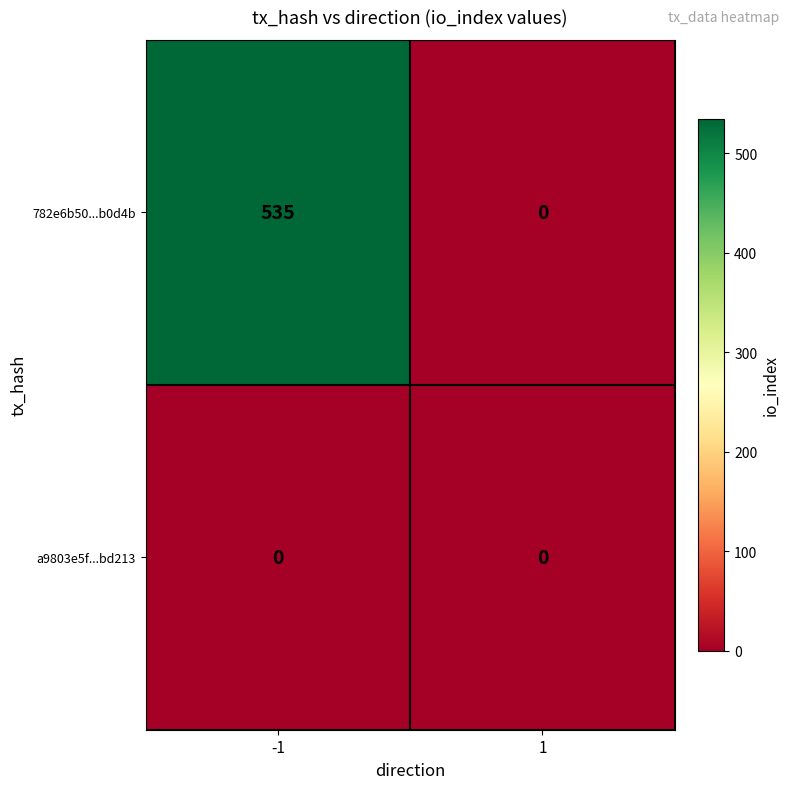

List the series in order of their overall mean, highest first.

782e6b50...b0d4b, a9803e5f...bd213